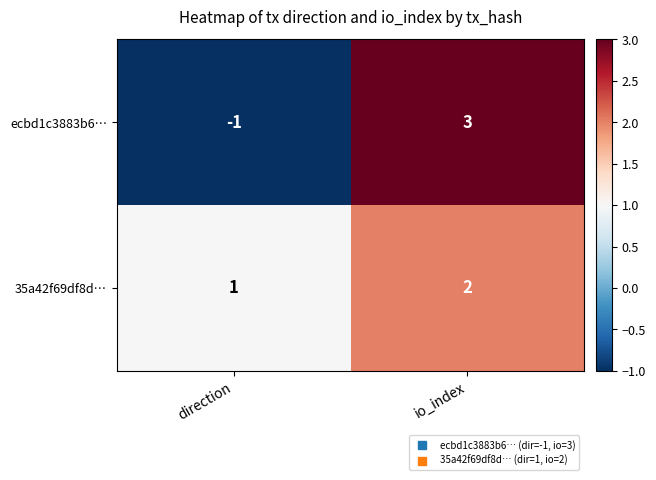

What is the difference between the highest and lowest values at direction?

2